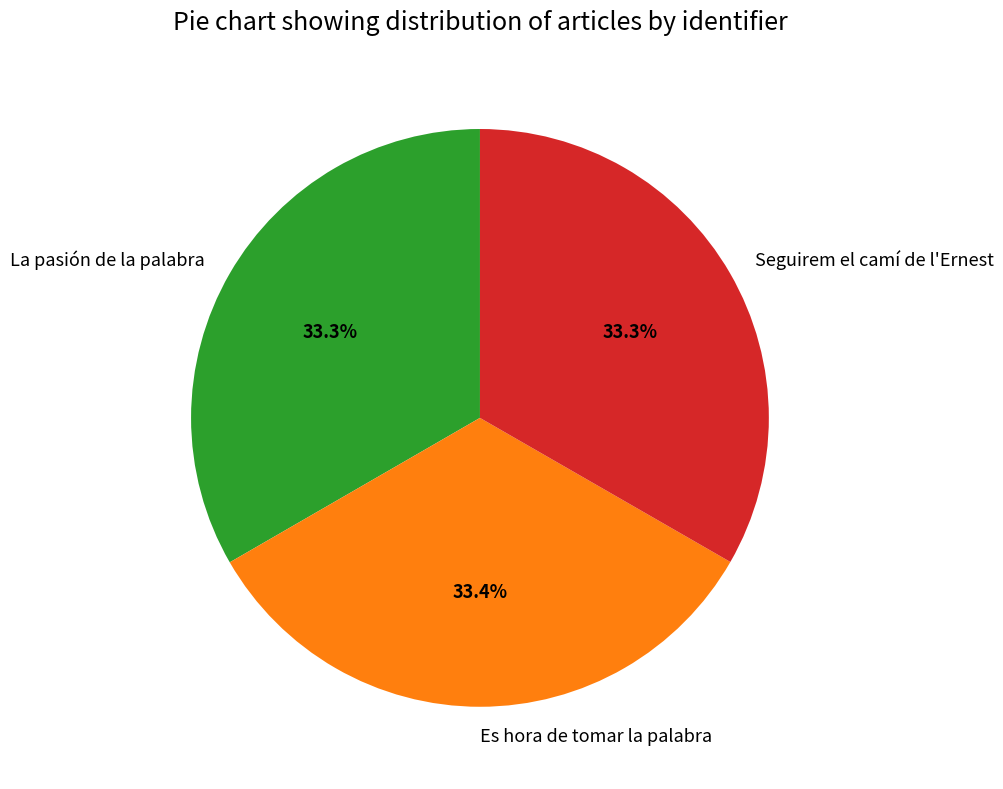

What is the ratio of the value at La pasión de la palabra to the value at Es hora de tomar la palabra?

1.0